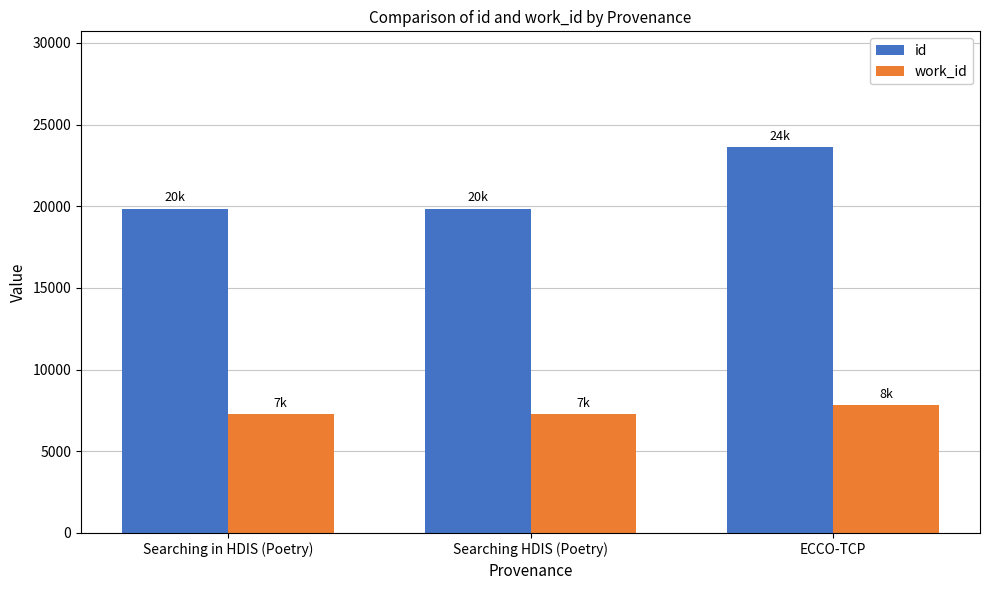

What is the label of the 2nd bar from the left?

Searching HDIS (Poetry)